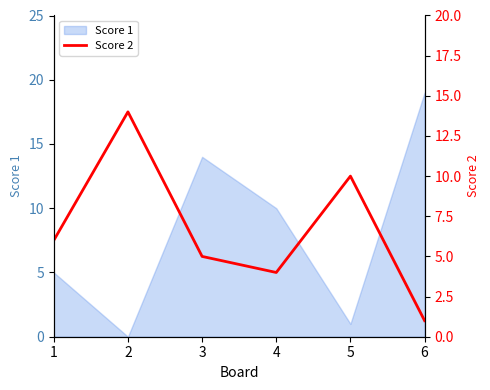

Is it true that Score 1 equals -9 at 2?

False